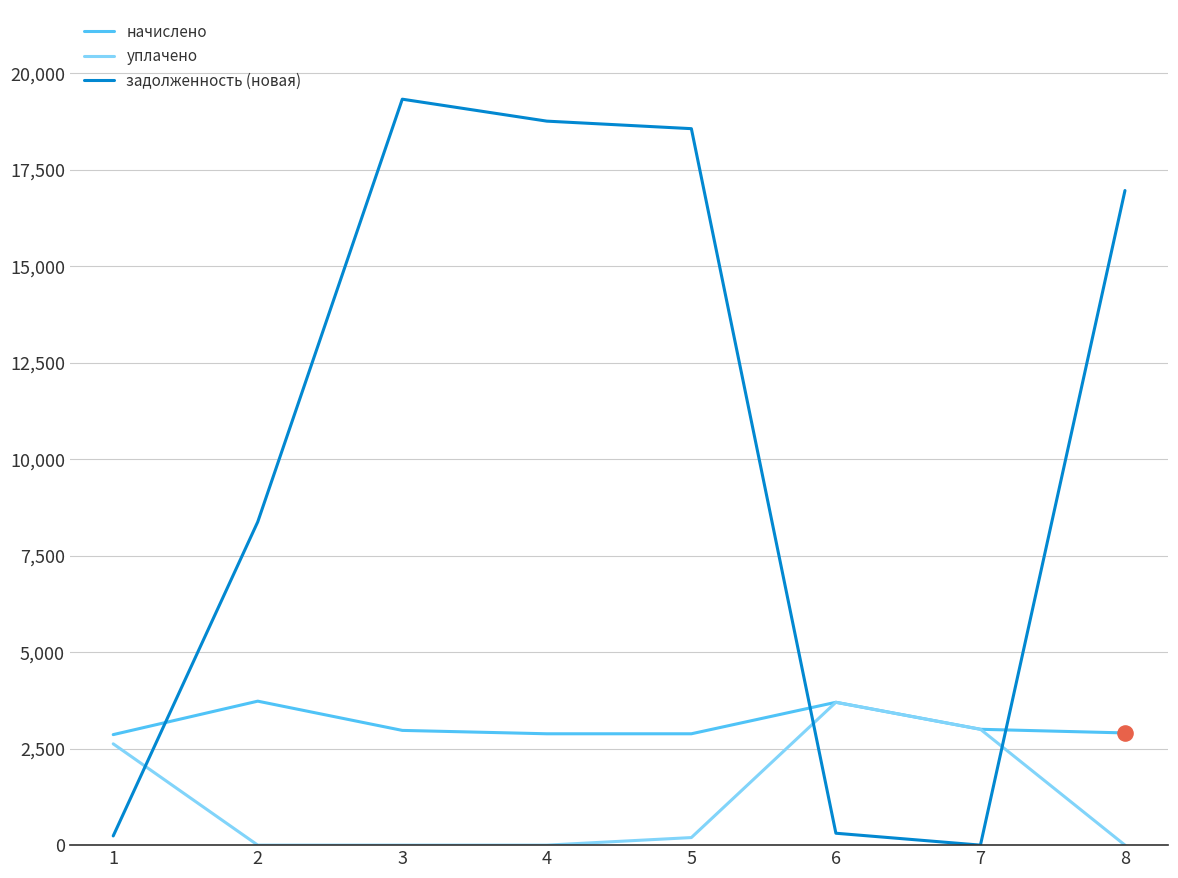

What is the difference between the highest and lowest values at 3?

19321.8